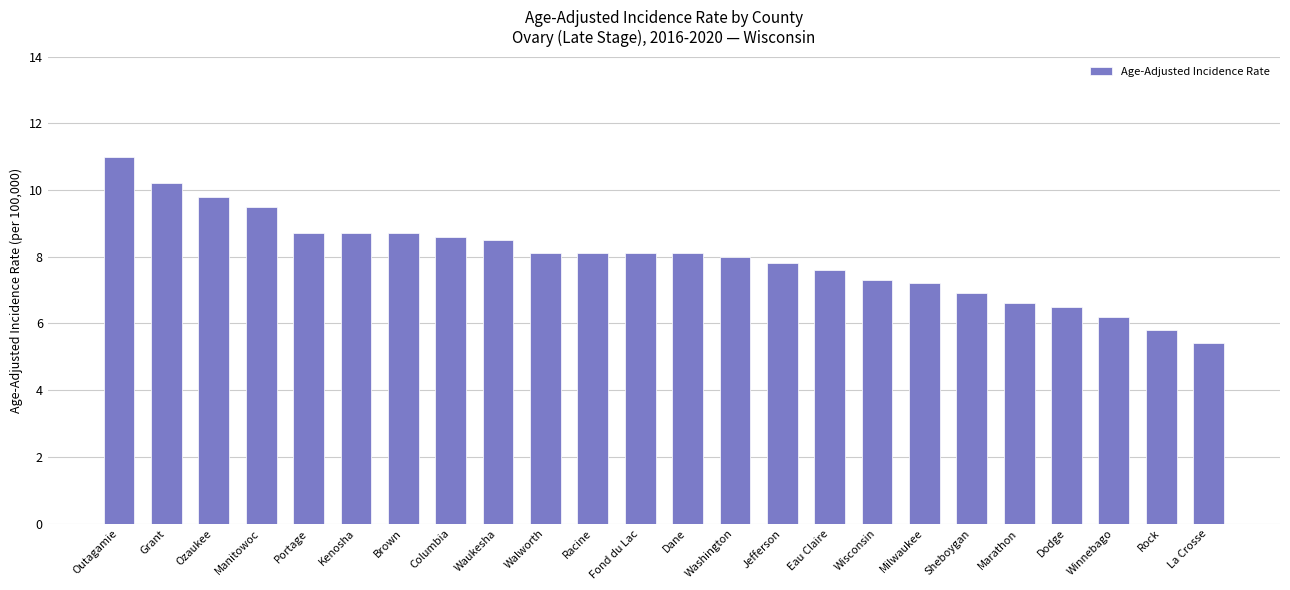

Approximately how many times larger is the value at Racine compared to Washington?

1.0